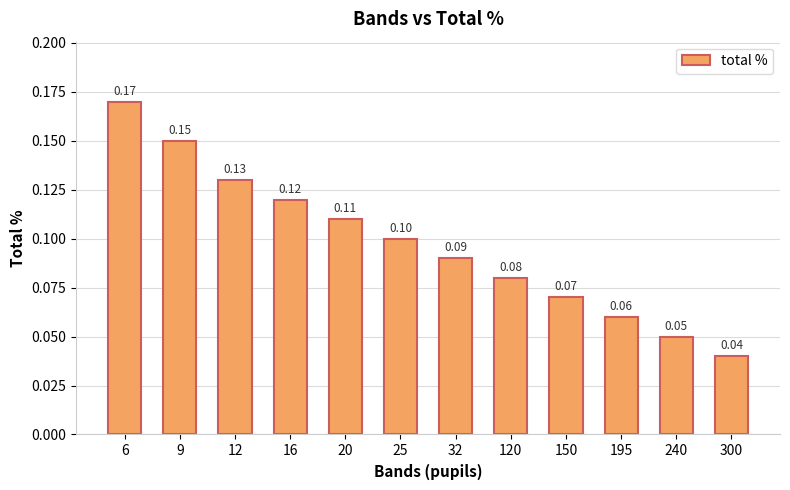

Rank the categories by value from lowest to highest.

300, 240, 195, 150, 120, 32, 25, 20, 16, 12, 9, 6